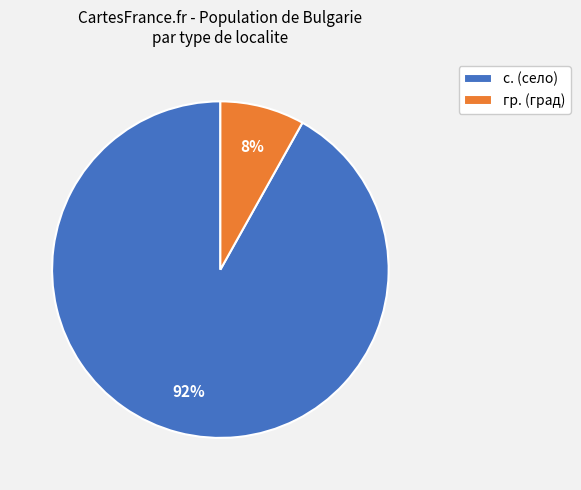

Which has a higher value, с. (село) or гр. (град)?

с. (село)